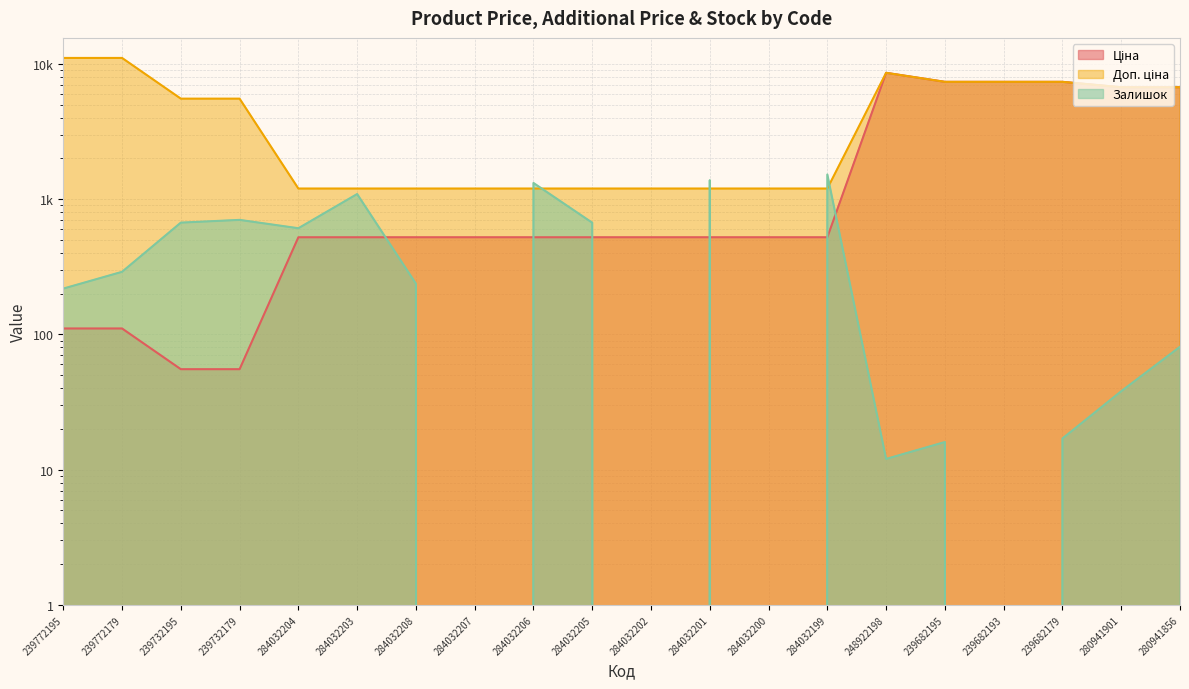

What is the approximate value of Ціна at 284032202?

522.2